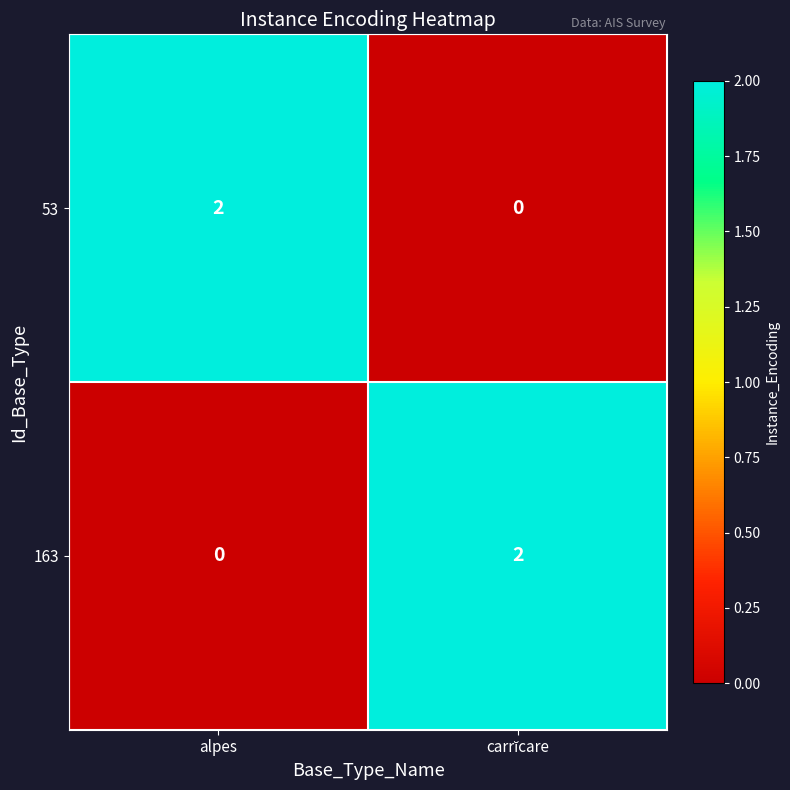

At which label is 163 closest to 1?

alpes